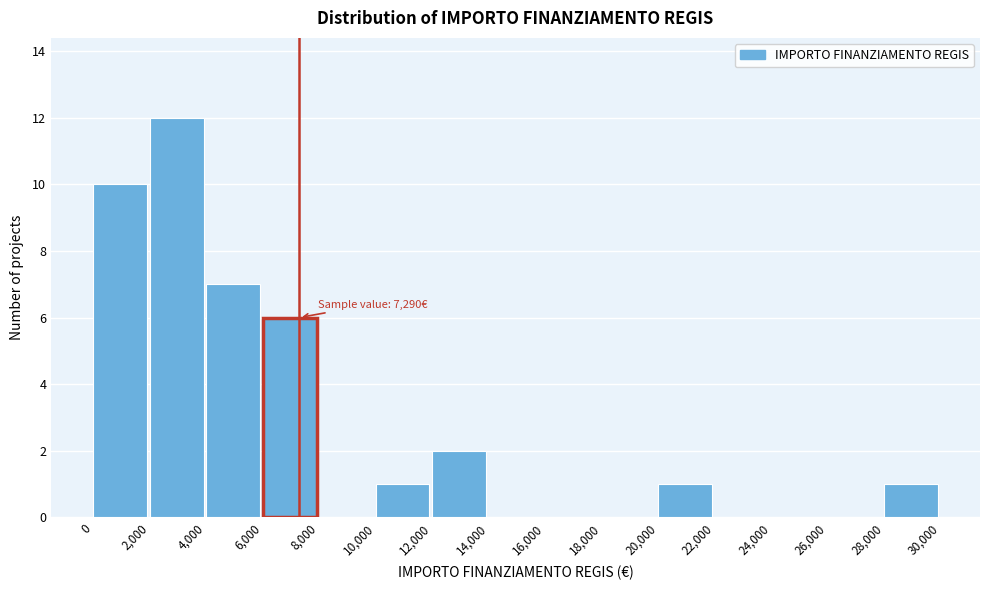

Which range on the x-axis has the tallest bar?

2,000 to 4,000